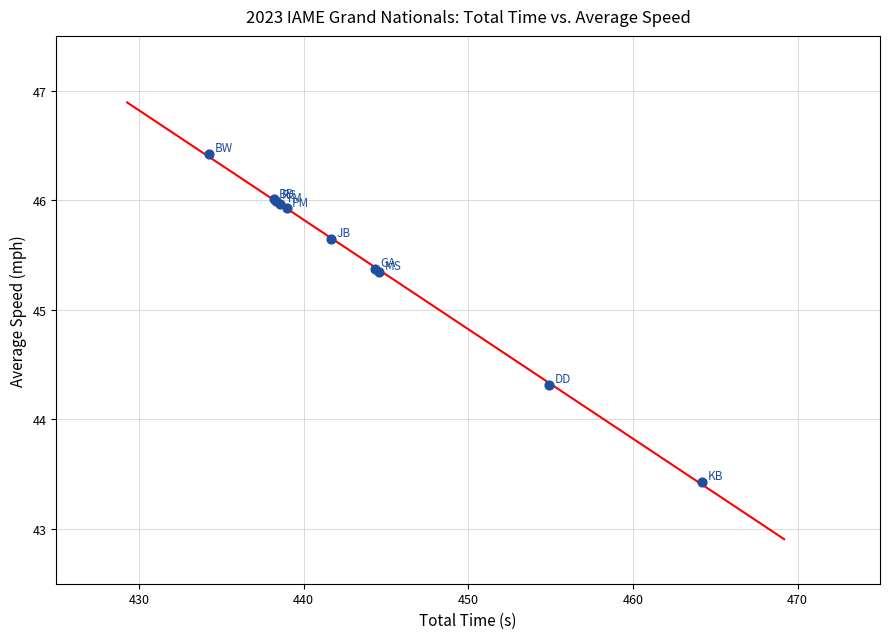

What Y value in the scatter plot is closest to 44?

44.3